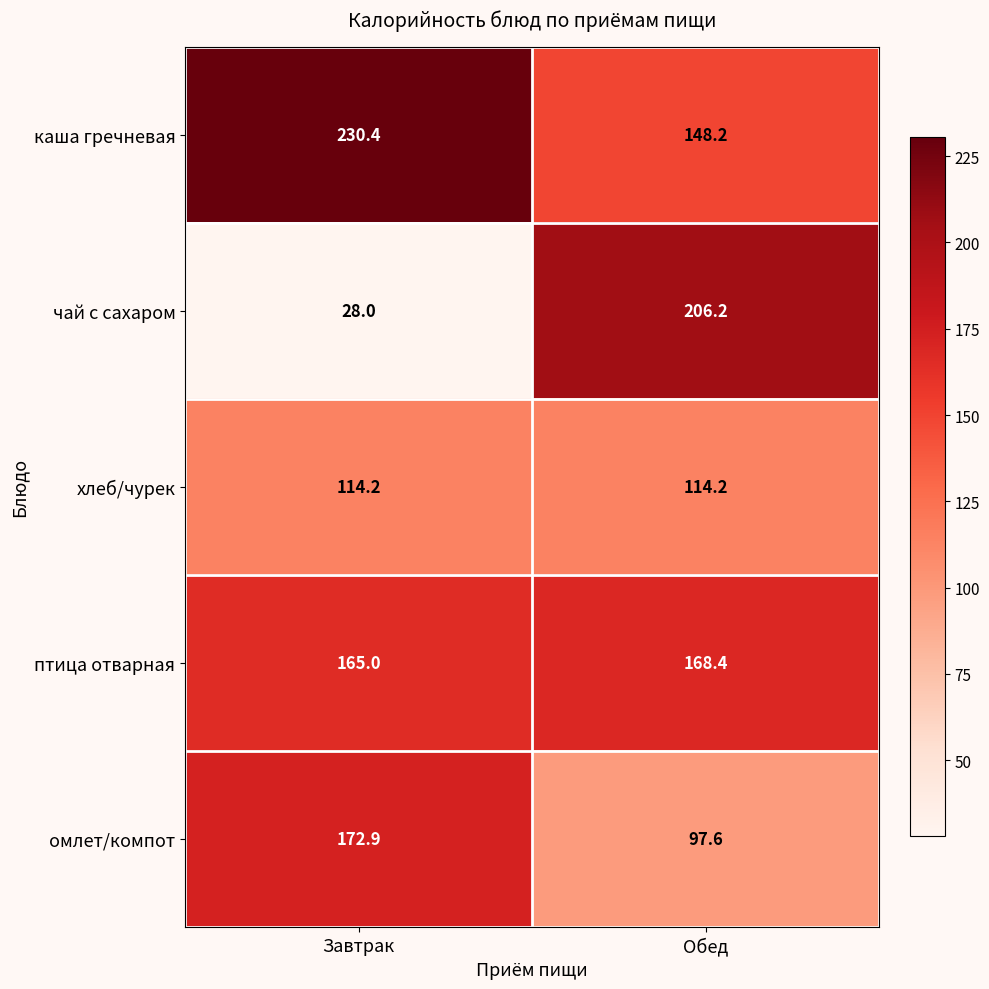

What is the sum of the каша гречневая values at Завтрак and Обед?

378.6